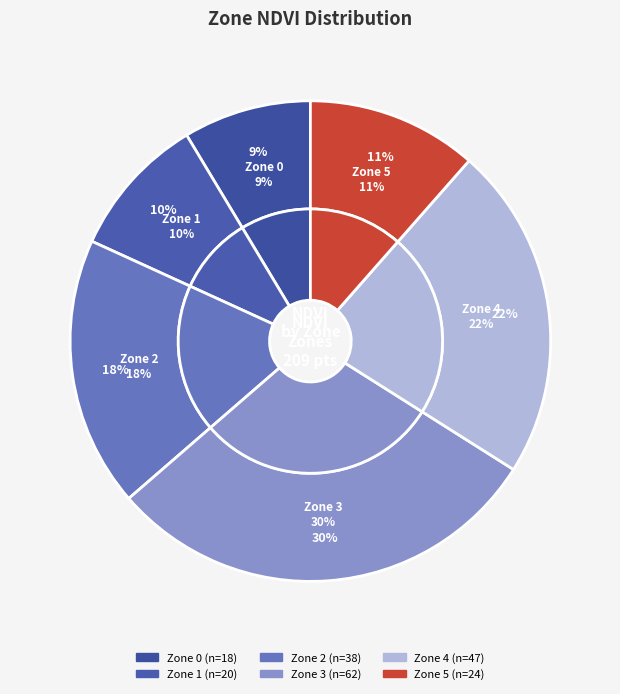

Count the number of slices in the pie.

6